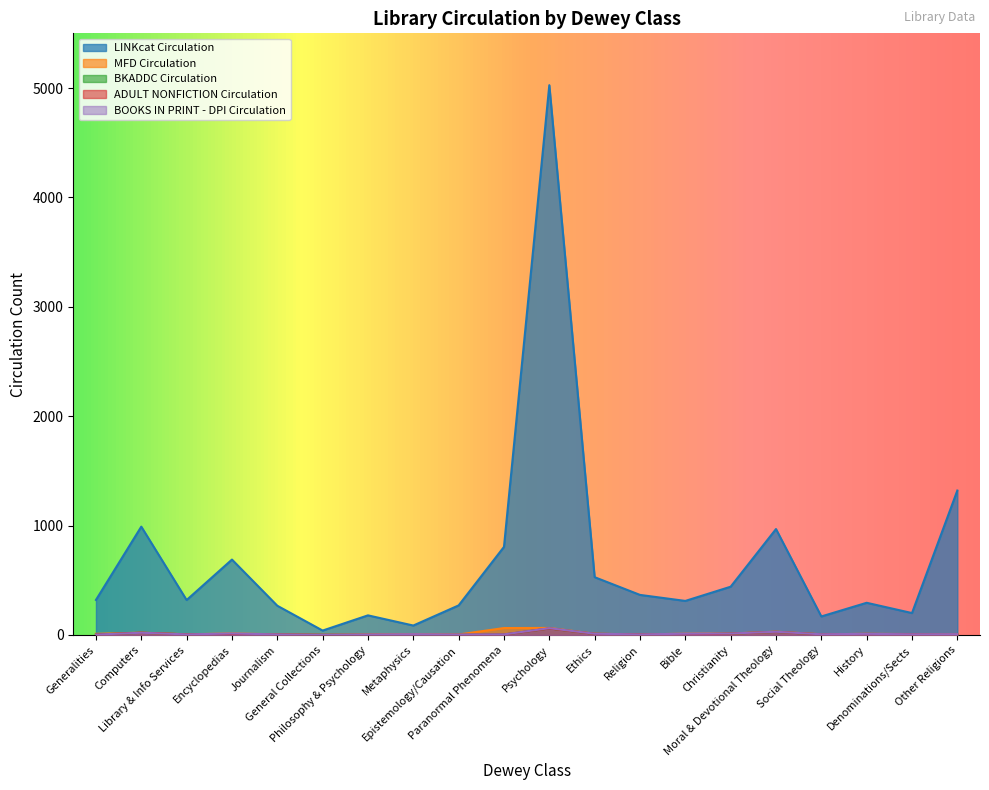

At which label is ADULT NONFICTION Circulation closest to 29?

Moral & Devotional Theology